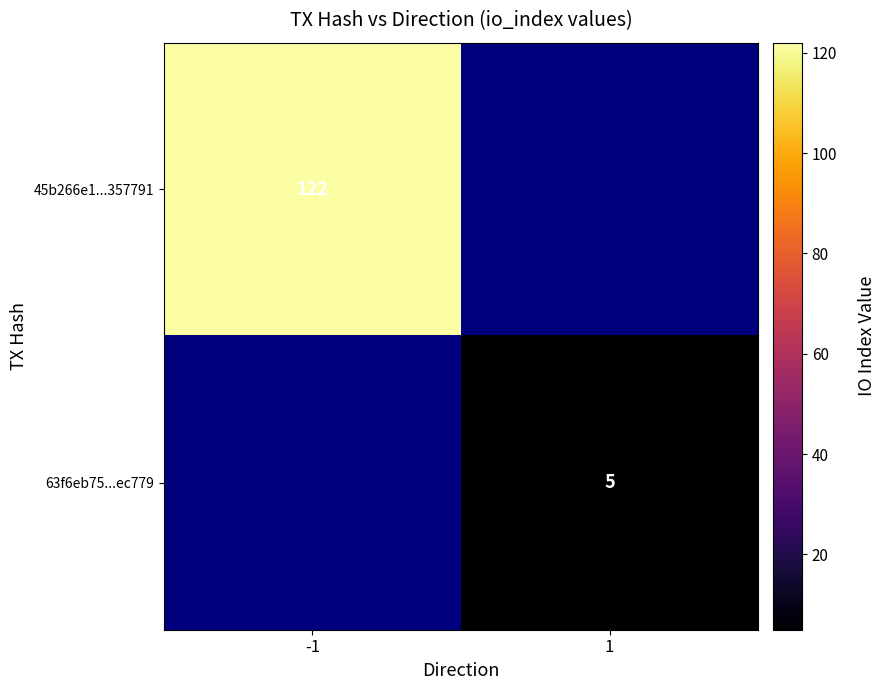

Is the value of 63f6eb75...ec779 at 1 greater than the value of 45b266e1...357791 at -1?

No